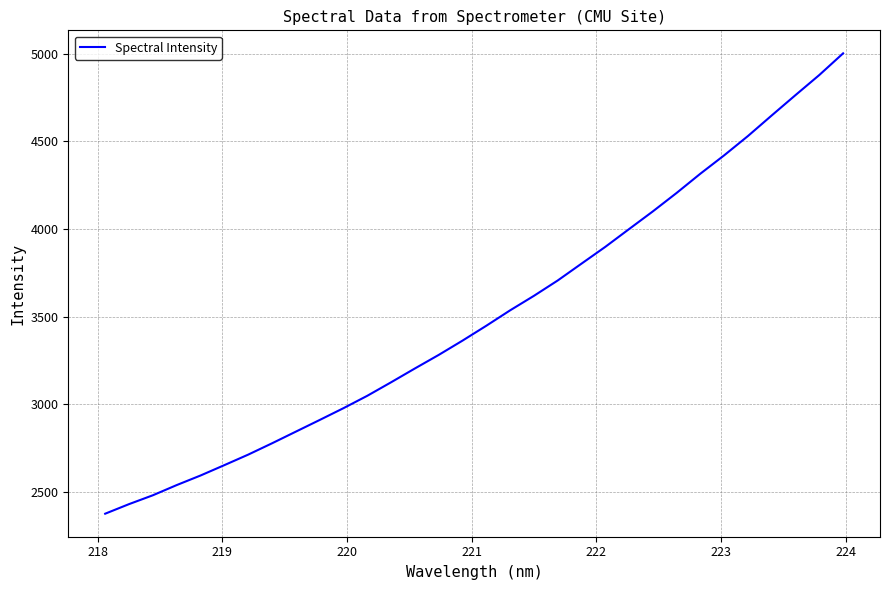

What is the smallest value displayed?

2375.5